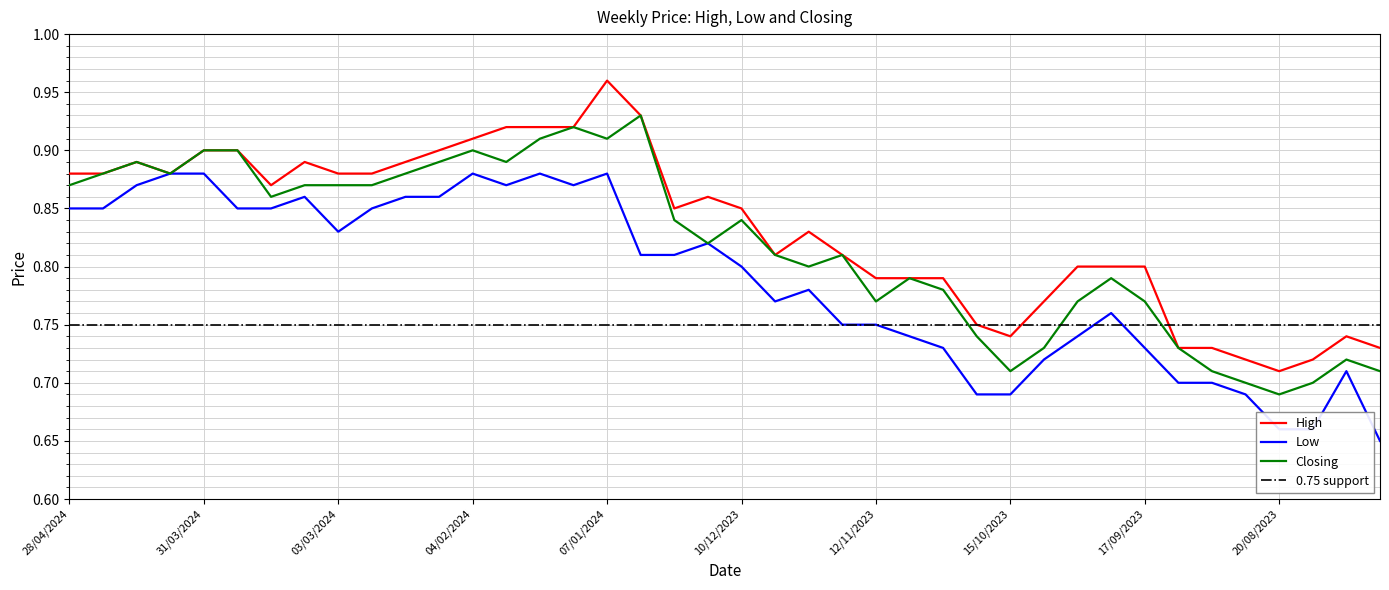

True or false: Low and High intersect in this chart.

False